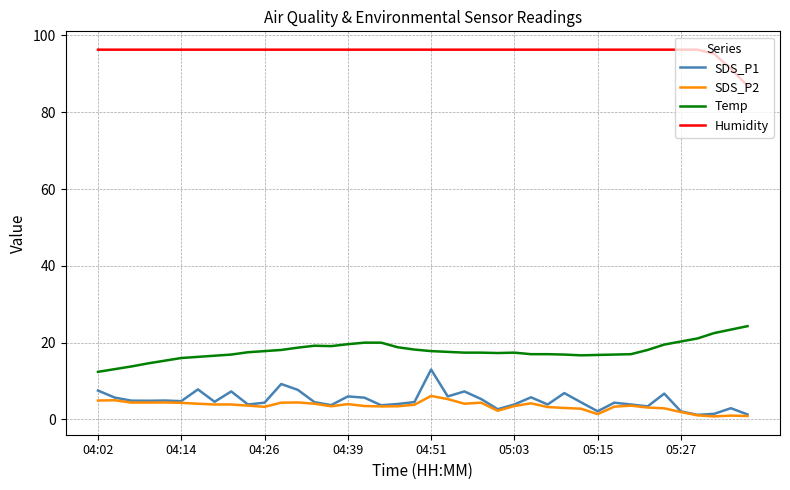

True or false: Temp and SDS_P1 intersect in this chart.

False